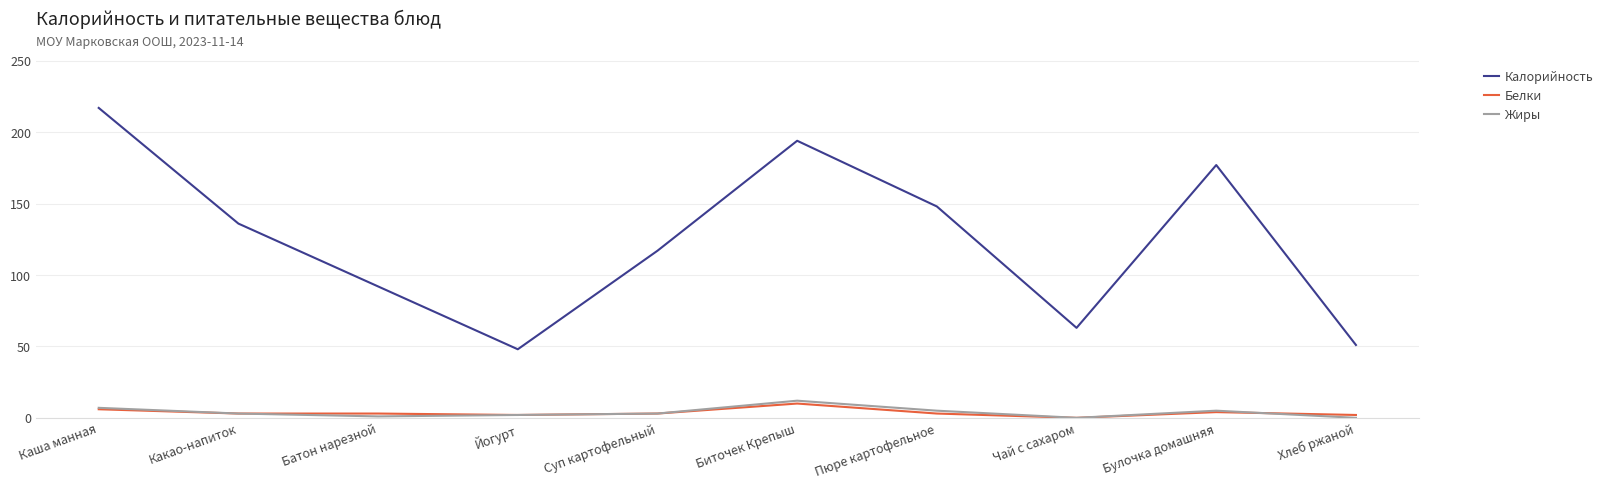

What is the greatest value displayed?

217